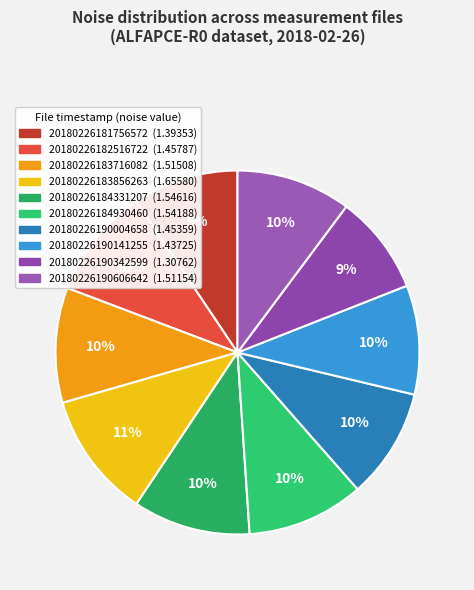

Is the sum of 20180226183716082 and 20180226181756572 greater than half?

No